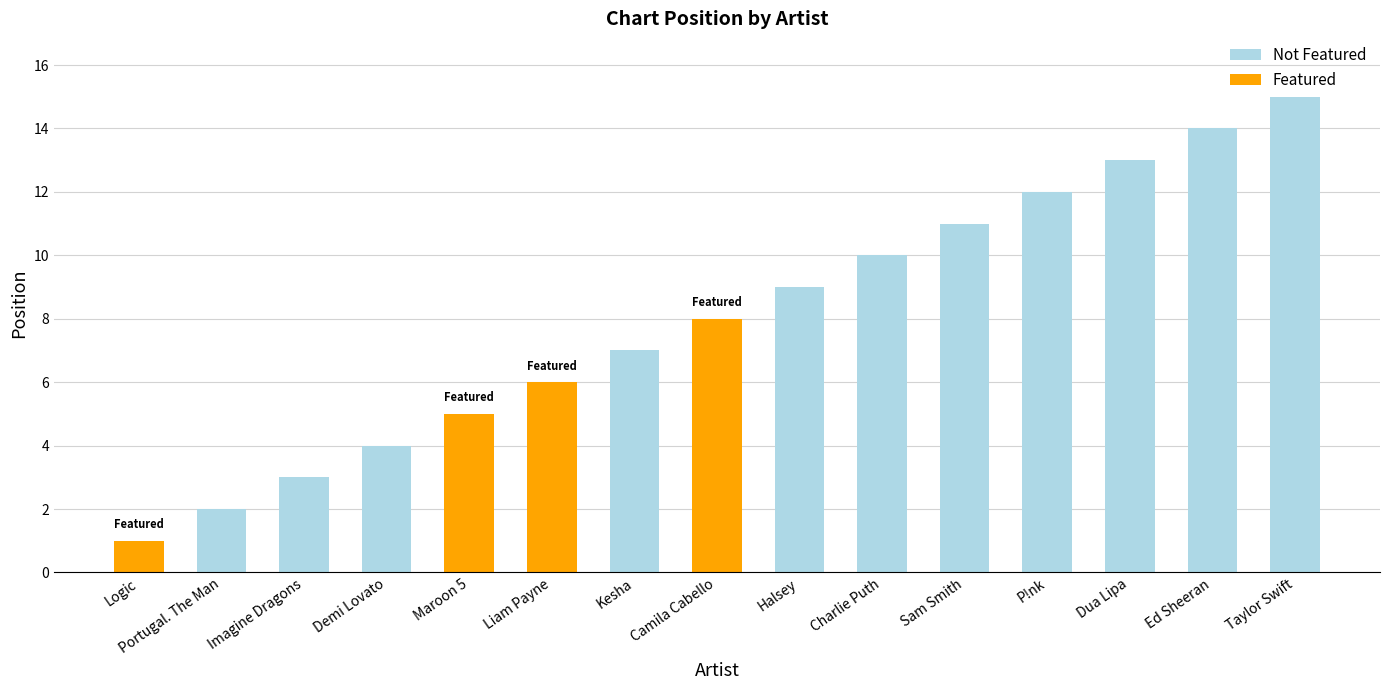

How many values in the Featured series exceed 0?

4